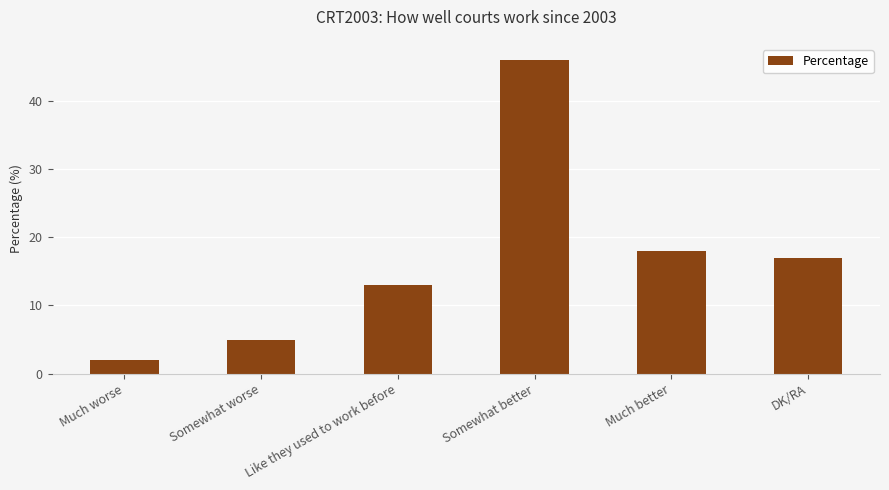

How many data points does each series have?

6